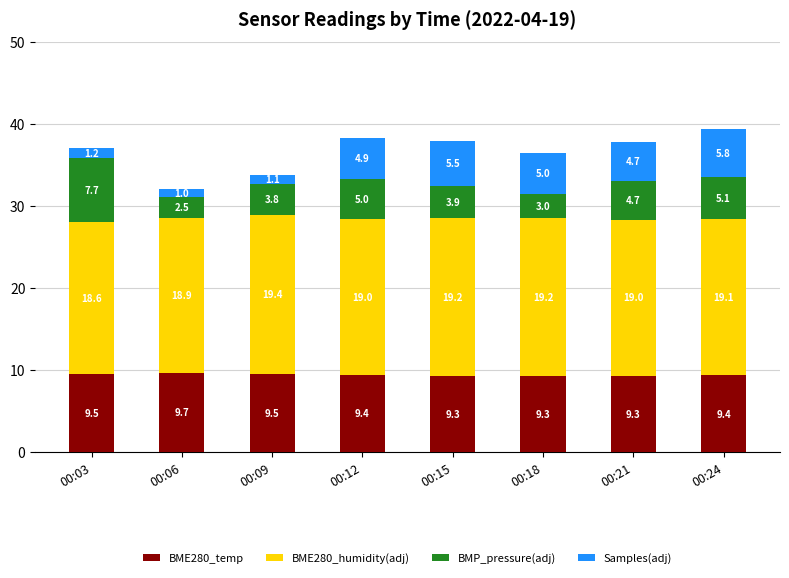

What is the sum of the BME280_temp values at 00:21 and 00:03?

18.9